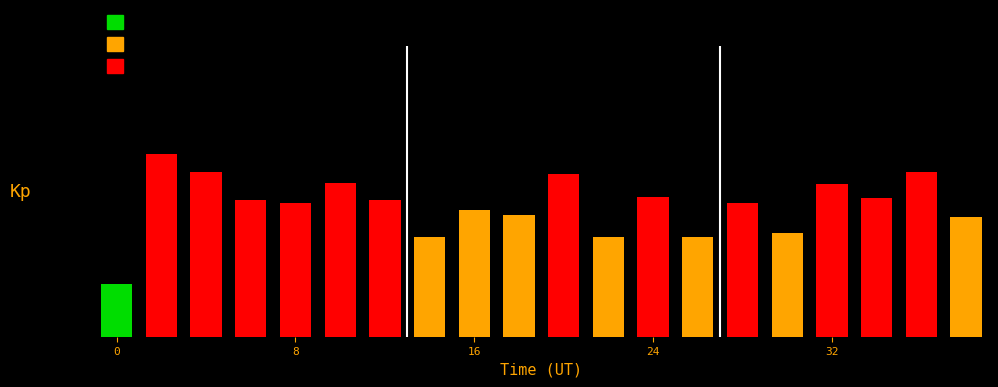

Are the bars horizontal?

No